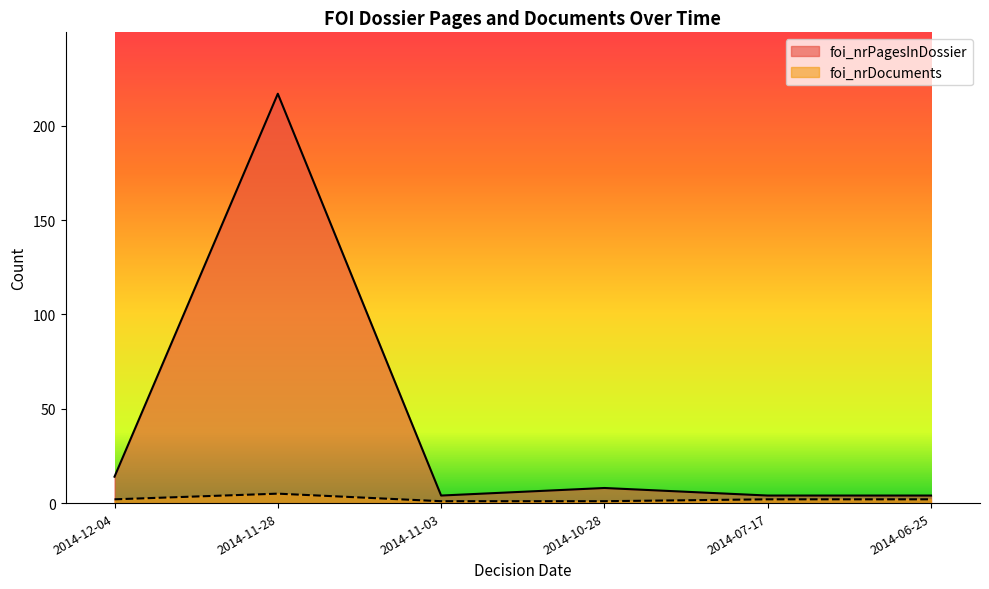

What is the label of the 3rd point from the right?

2014-10-28